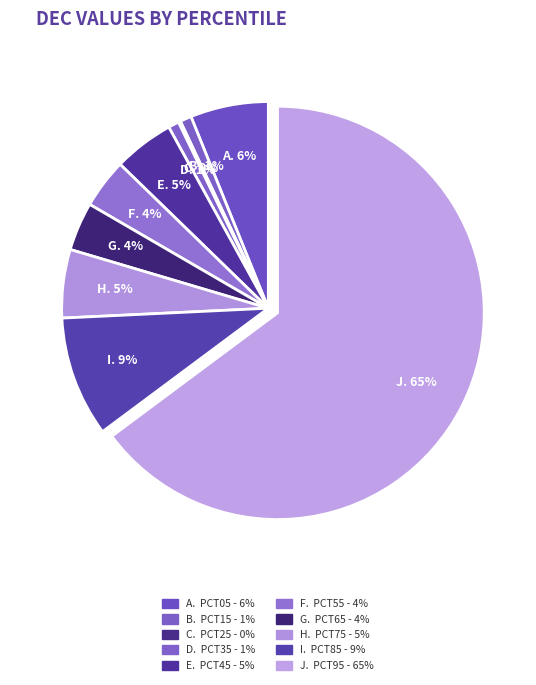

What is the largest slice in the pie chart?

pct95